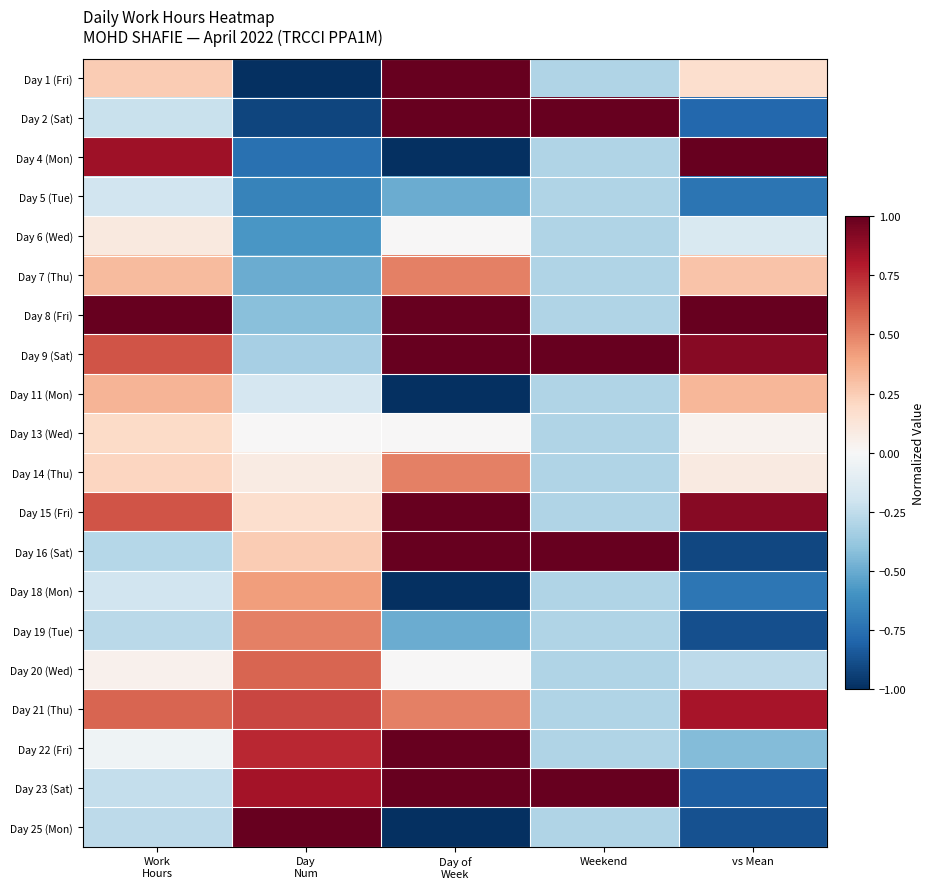

Rank the series at Day Num from highest to lowest value.

Day 25 (Mon), Day 23 (Sat), Day 22 (Fri), Day 21 (Thu), Day 20 (Wed), Day 19 (Tue), Day 18 (Mon), Day 16 (Sat), Day 15 (Fri), Day 14 (Thu), Day 13 (Wed), Day 11 (Mon), Day 9 (Sat), Day 8 (Fri), Day 7 (Thu), Day 6 (Wed), Day 5 (Tue), Day 4 (Mon), Day 2 (Sat), Day 1 (Fri)